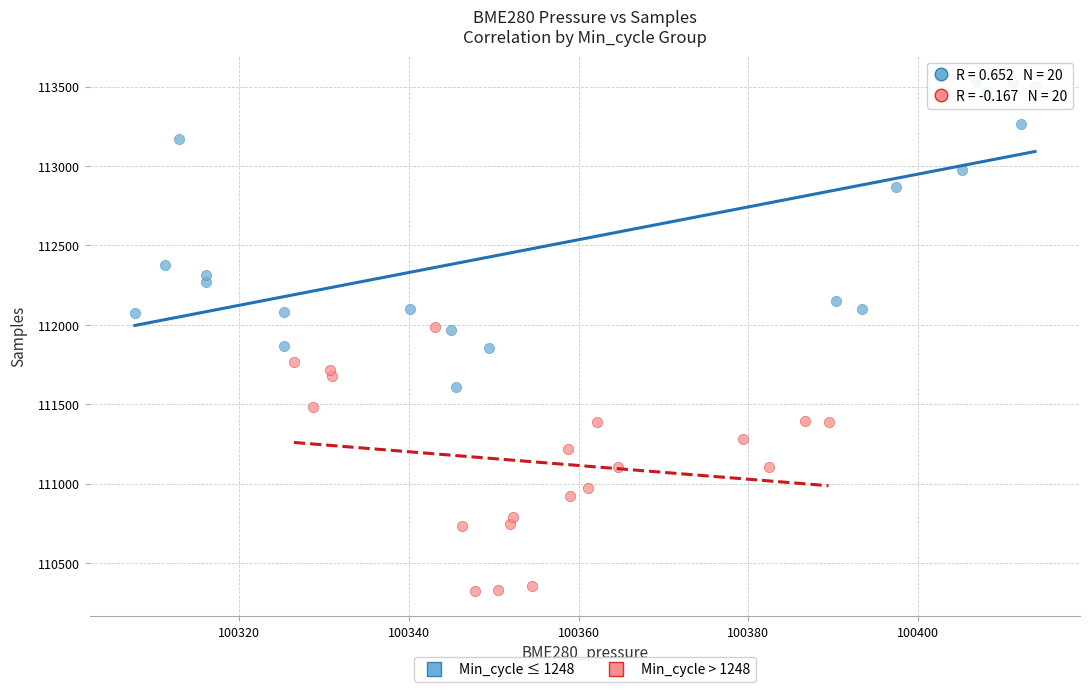

Which series reaches the maximum Y coordinate?

Min_cycle ≤ 1248